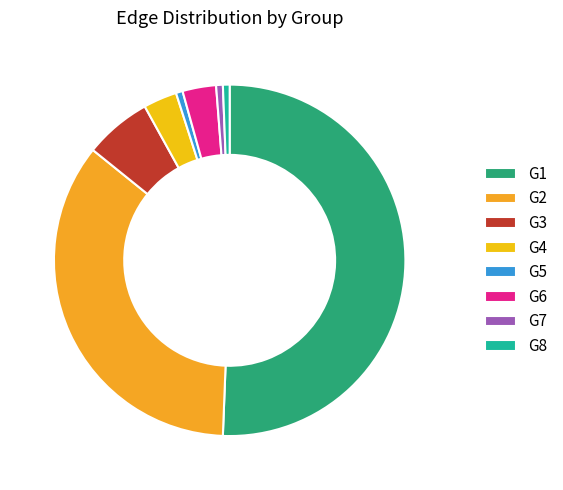

Count the number of slices in the pie.

8